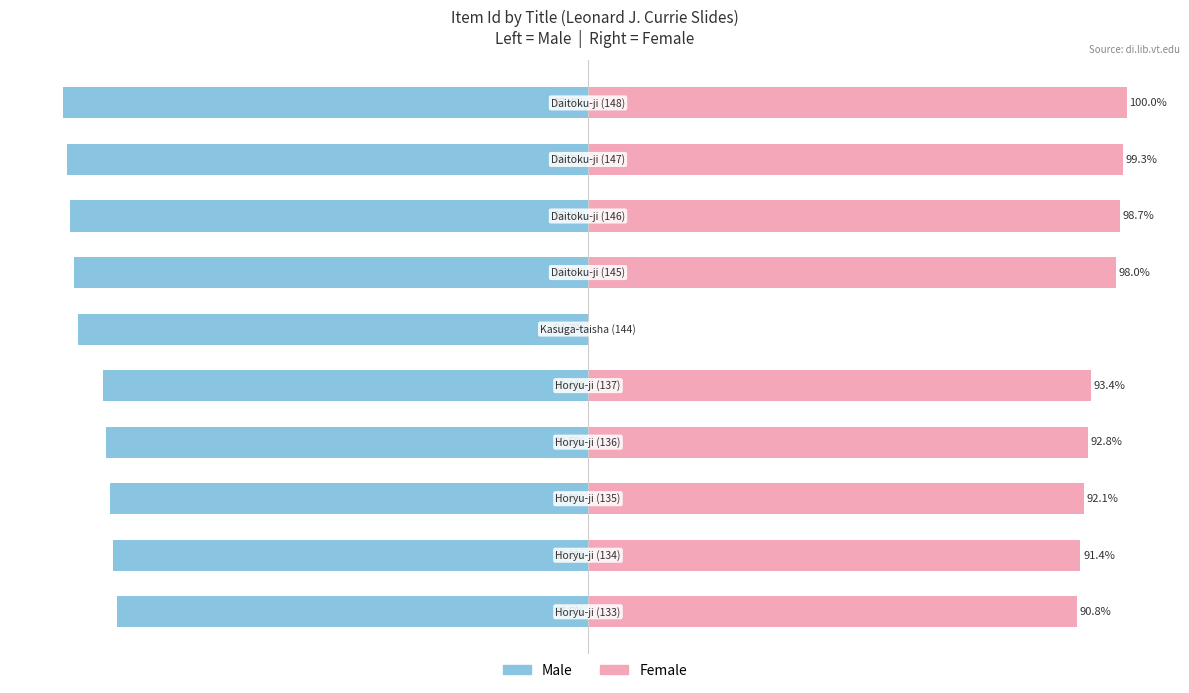

Rank the series at −25 from highest to lowest value.

Female, Male